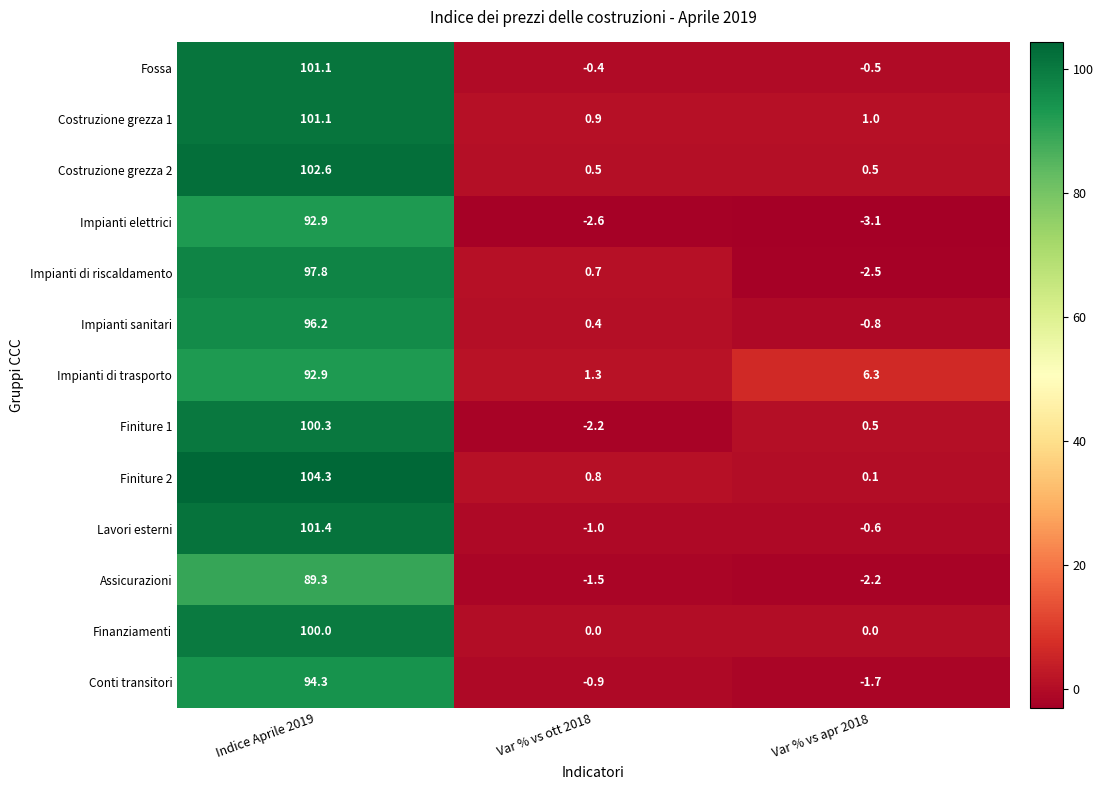

Rank the series at Var % vs ott 2018 from highest to lowest value.

Impianti di trasporto, Costruzione grezza 1, Finiture 2, Impianti di riscaldamento, Costruzione grezza 2, Impianti sanitari, Finanziamenti, Fossa, Conti transitori, Lavori esterni, Assicurazioni, Finiture 1, Impianti elettrici